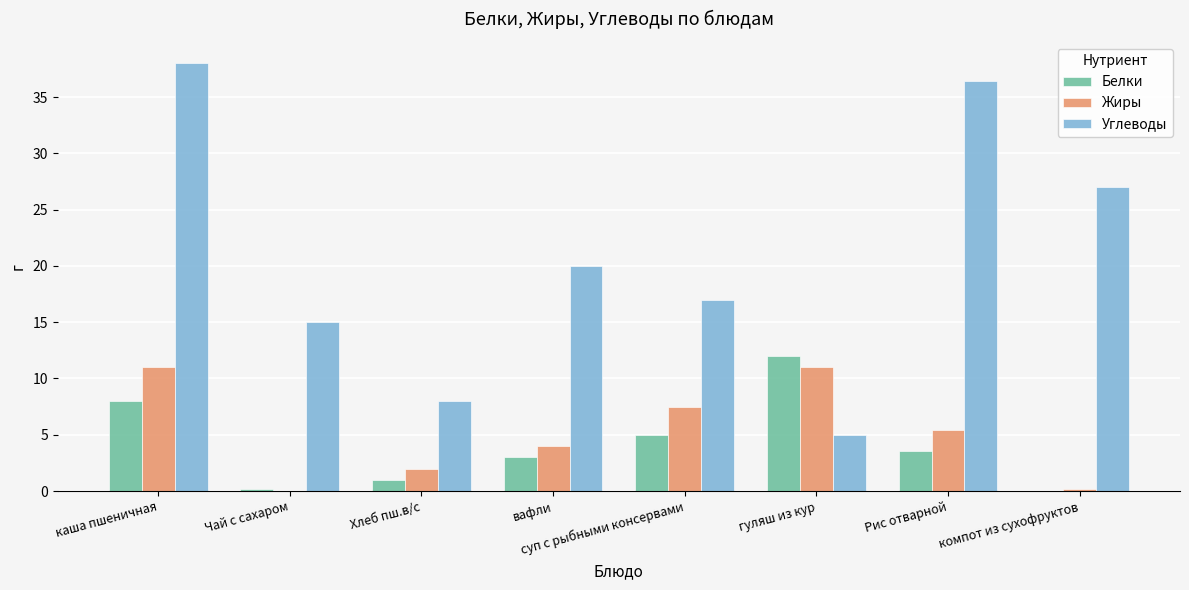

Is it true that Углеводы equals 27.0 at компот из сухофруктов?

True